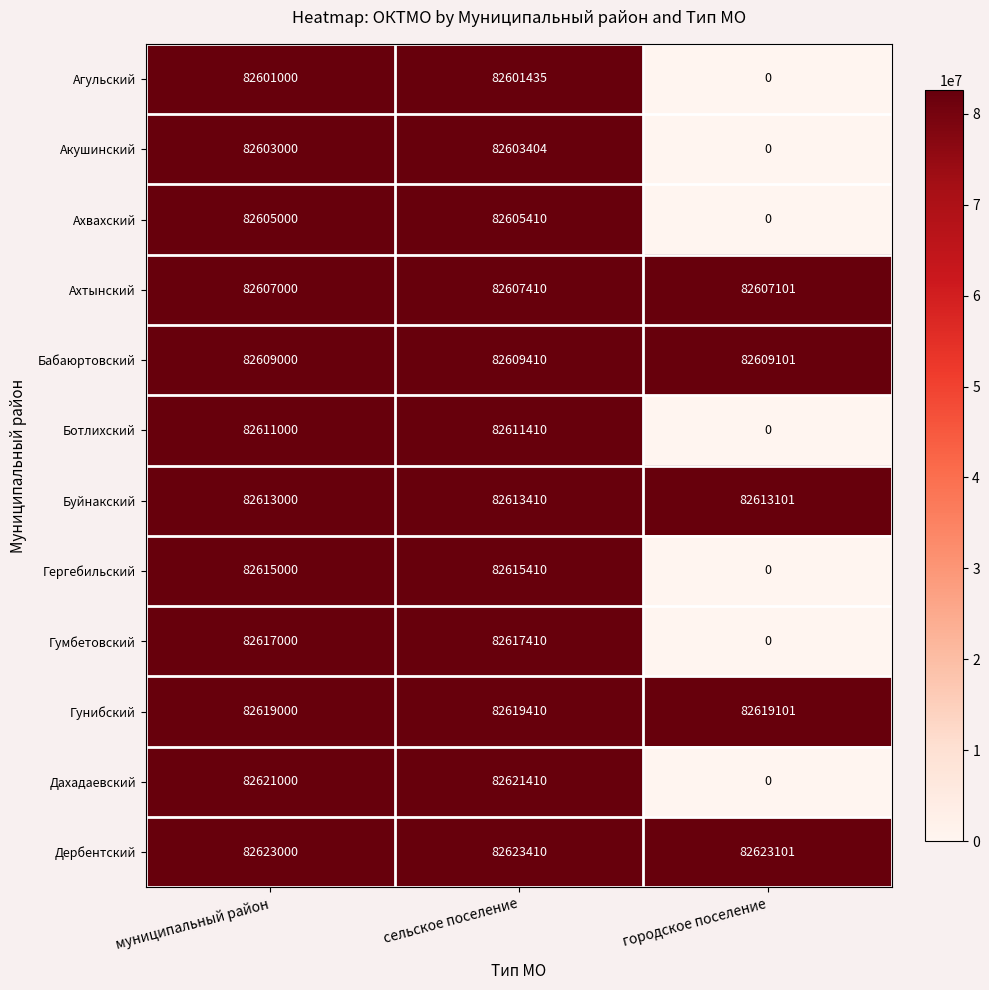

Rank the series by their maximum value, from lowest to highest.

Агульский, Акушинский, Ахвахский, Ахтынский, Бабаюртовский, Ботлихский, Буйнакский, Гергебильский, Гумбетовский, Гунибский, Дахадаевский, Дербентский